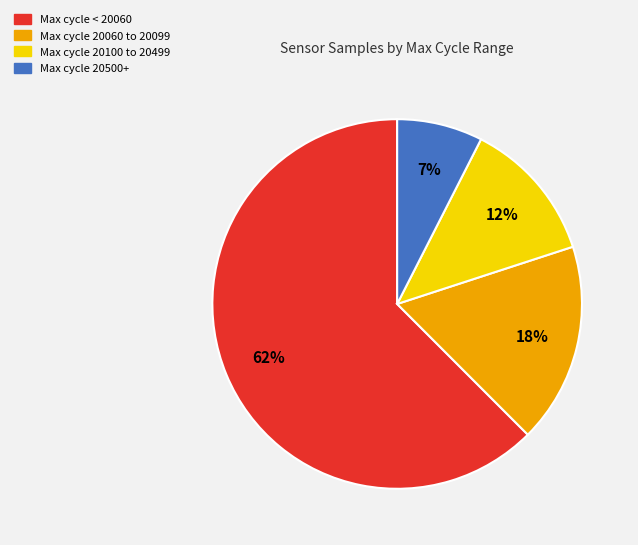

Between Max cycle 20100 to 20499 and Max cycle < 20060, which is larger?

Max cycle < 20060